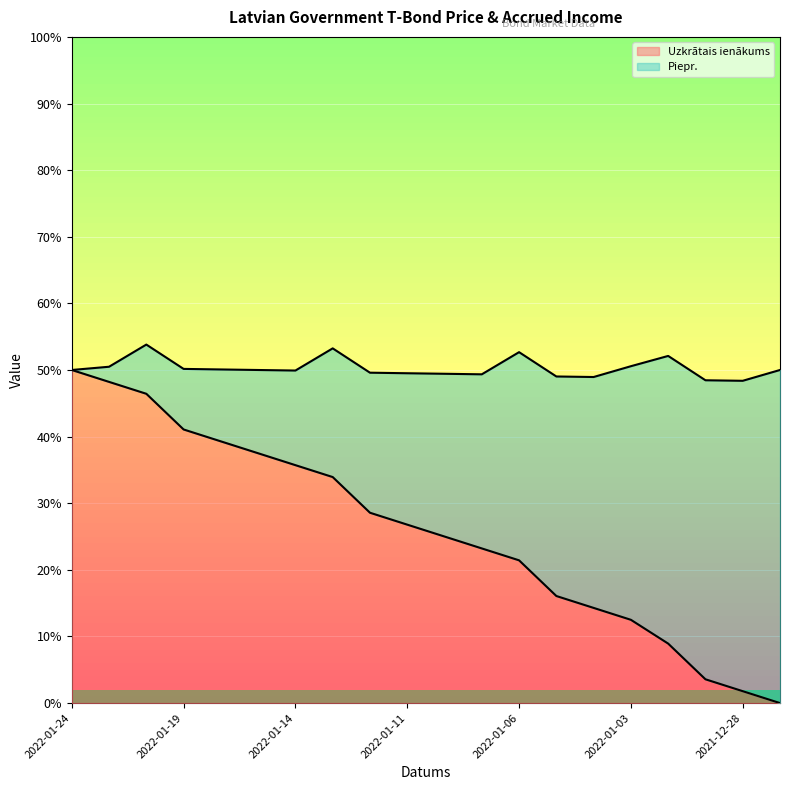

The value of Uzkrātais ienākums at 2022-01-24 is 73.6. True or false?

False